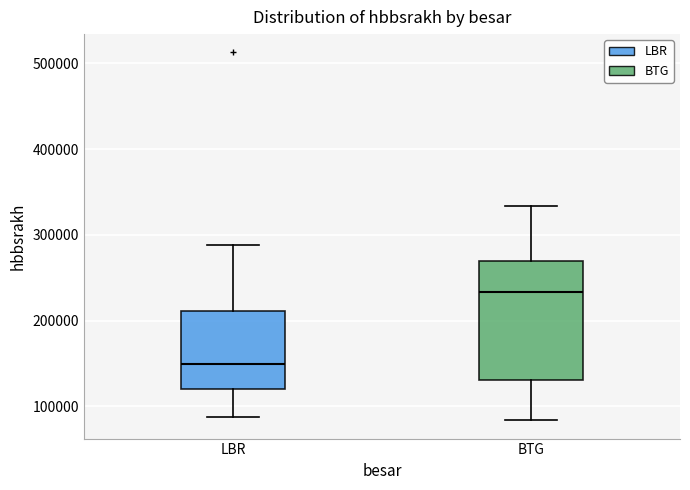

Where is the upper edge of the box for BTG on the y-axis? The values are not printed on the chart, so give them approximately, as read against the axis.

270000